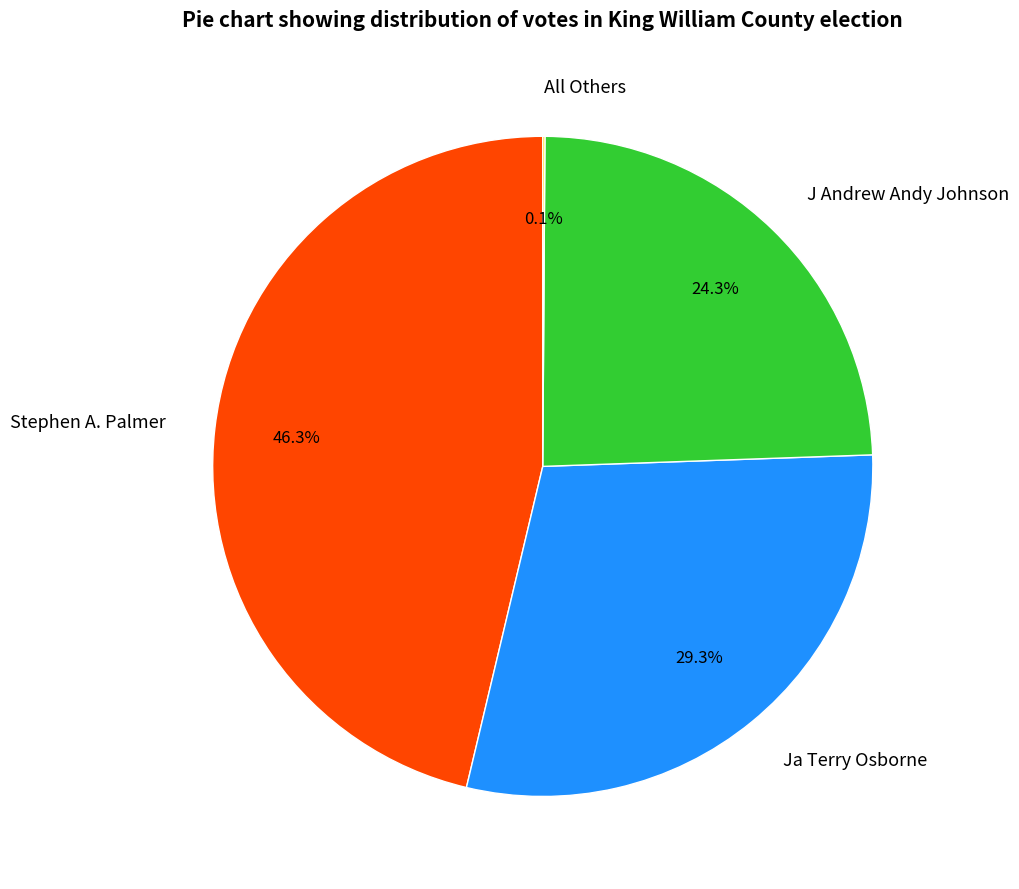

Which slice is the largest?

Stephen A. Palmer